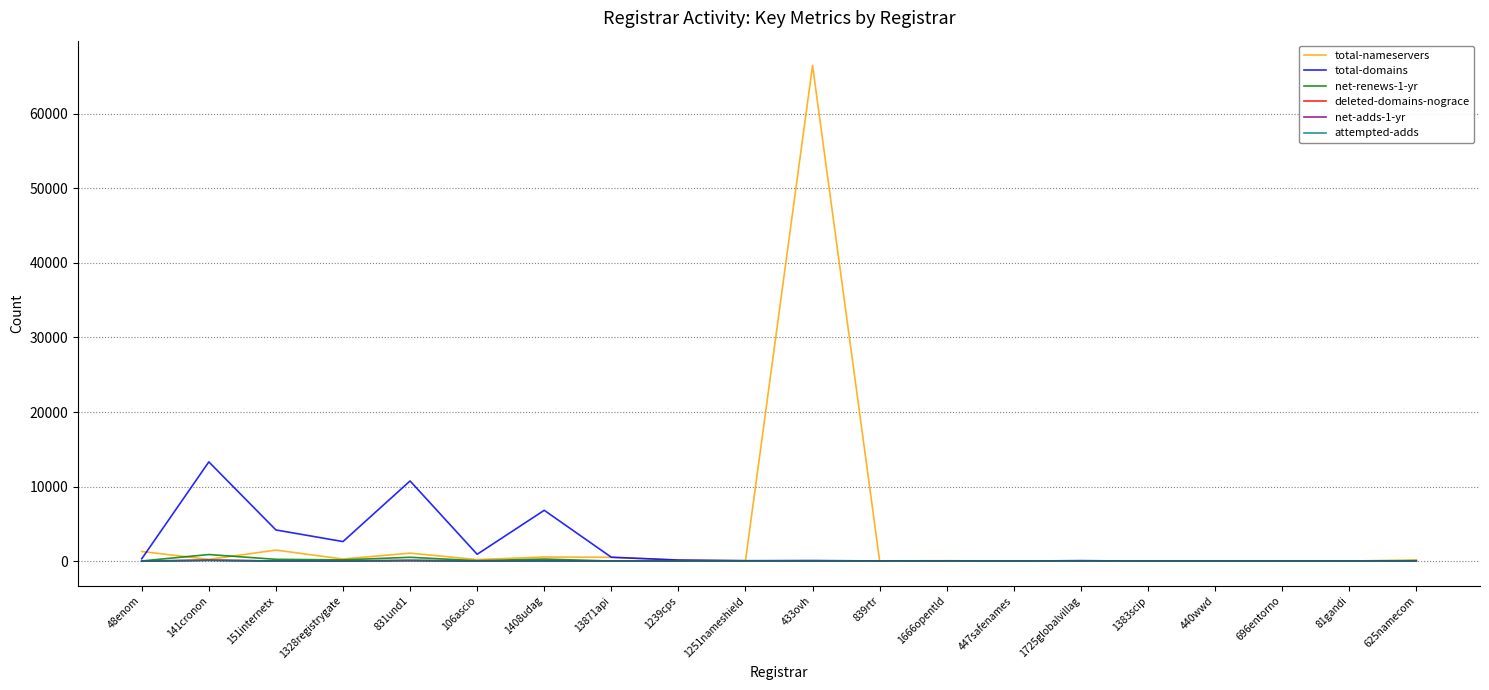

What is the maximum value shown in the chart?

66491